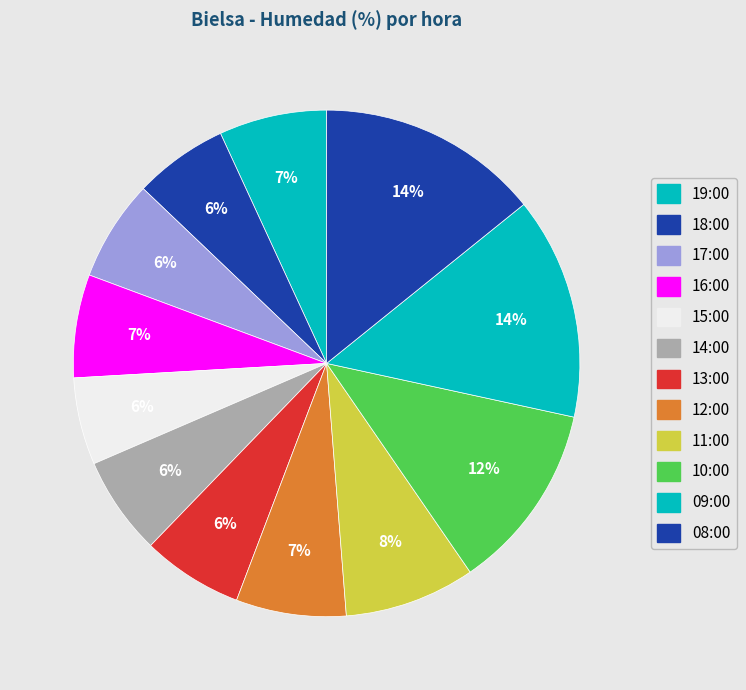

How many slices are in this pie chart?

12